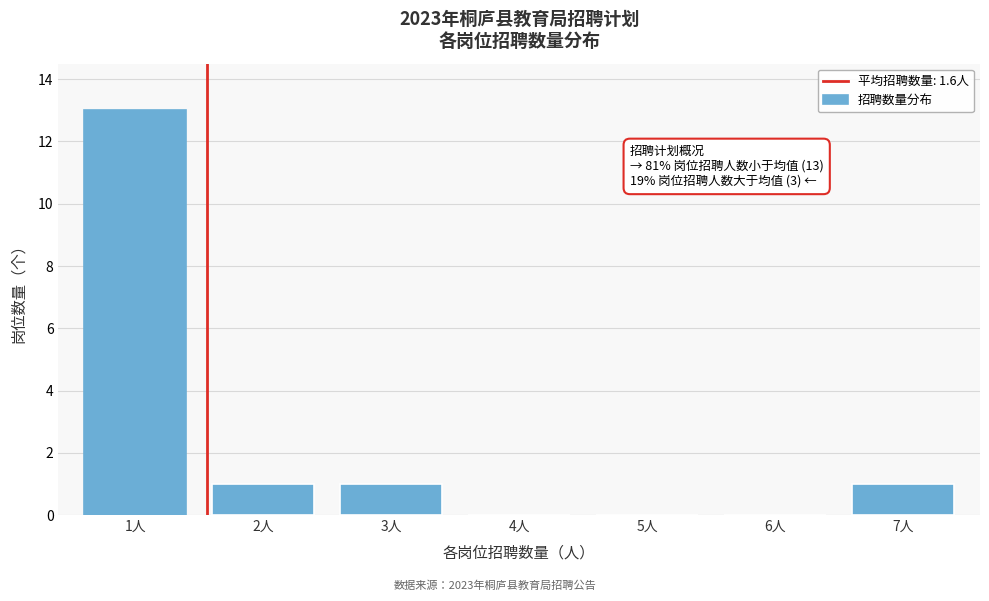

Reading right to left, transcribe all the data shown in this chart.

7人=1	6人=0	5人=0	4人=0	3人=1	2人=1	1人=13